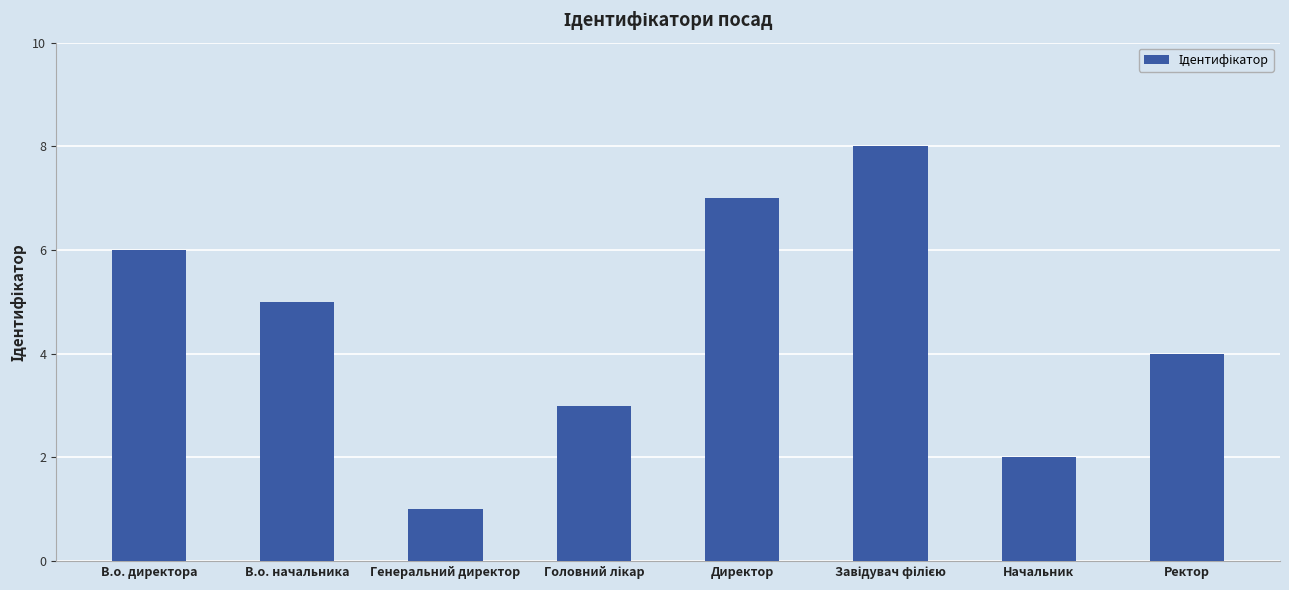

The value at В.о. начальника is 5. True or false?

True